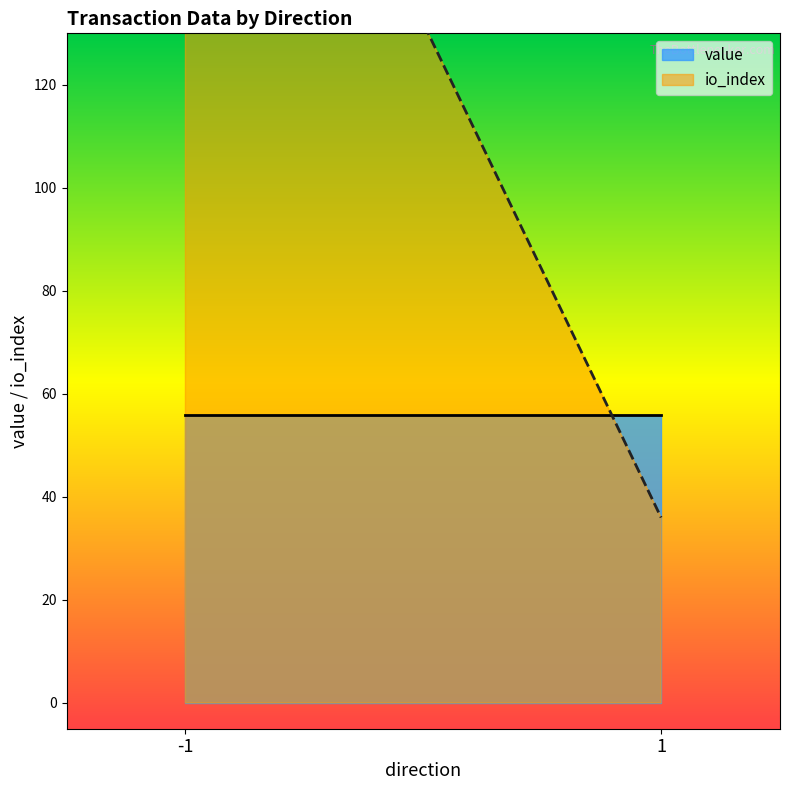

What is the sum of all io_index values?

264.0